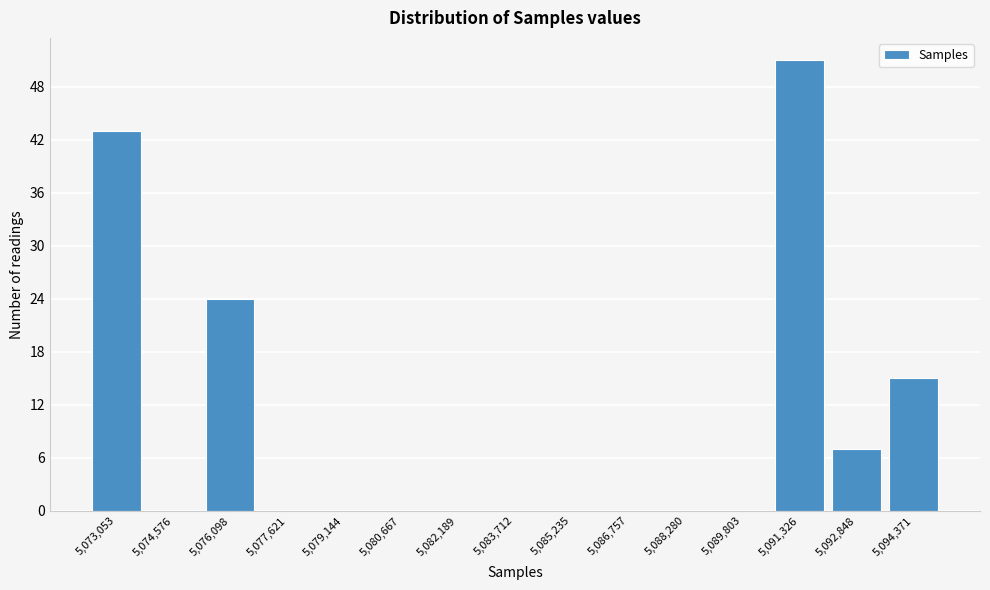

Reading left to right, list every bar in this chart as the range it spans on the x-axis followed by its height. Neither the bar edges nor the heights are printed on the chart, so give them approximately, as read against the axes.

5072200 to 5073800: 43
5073800 to 5075400: 0
5075400 to 5076800: 24
5076800 to 5078400: 0
5078400 to 5080000: 0
5080000 to 5081400: 0
5081400 to 5083000: 0
5083000 to 5084400: 0
5084400 to 5086000: 0
5086000 to 5087600: 0
5087600 to 5089000: 0
5089000 to 5090600: 0
5090600 to 5092000: 51
5092000 to 5093600: 7
5093600 to 5095200: 15